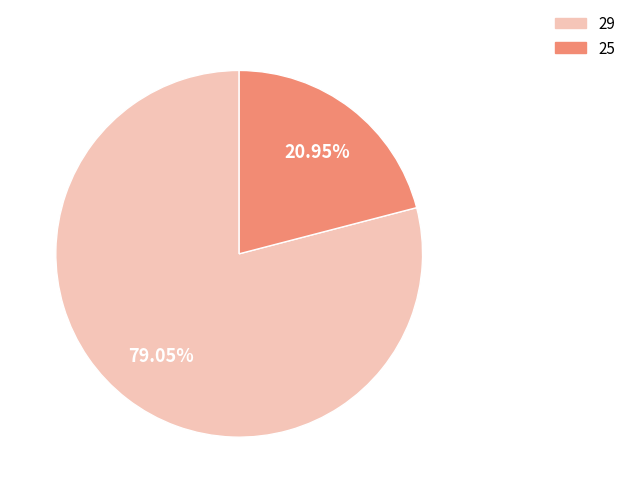

True or false: 25 accounts for 21% of the total.

True